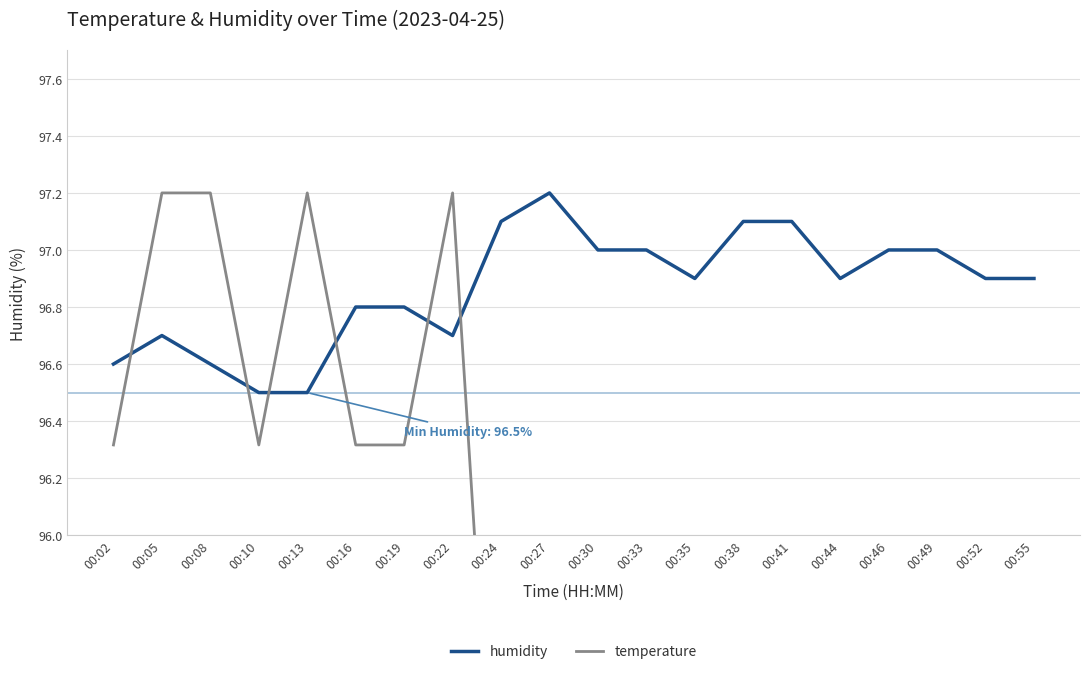

Count the temperature values in the range 94 to 96.

12